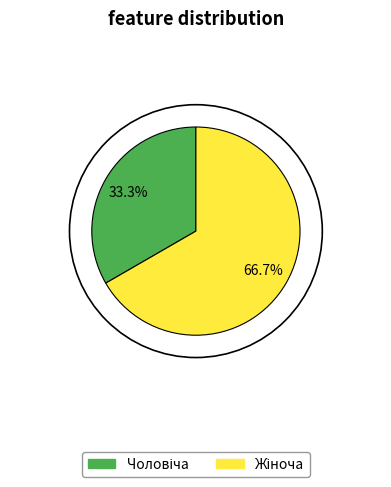

Does any single category account for the majority?

Yes